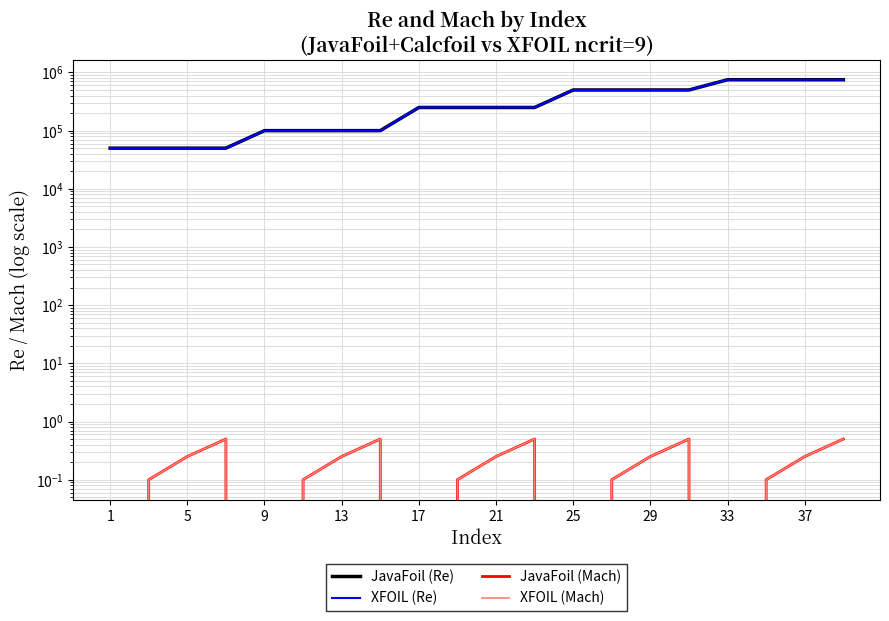

At how many categories does at least one series exceed 117237?

12